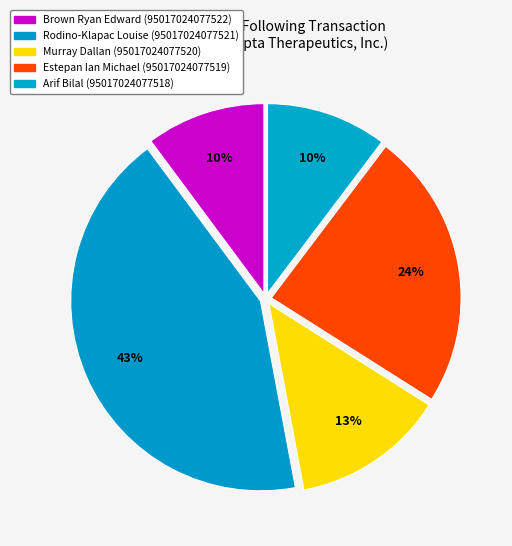

How many segments does this pie chart have?

5